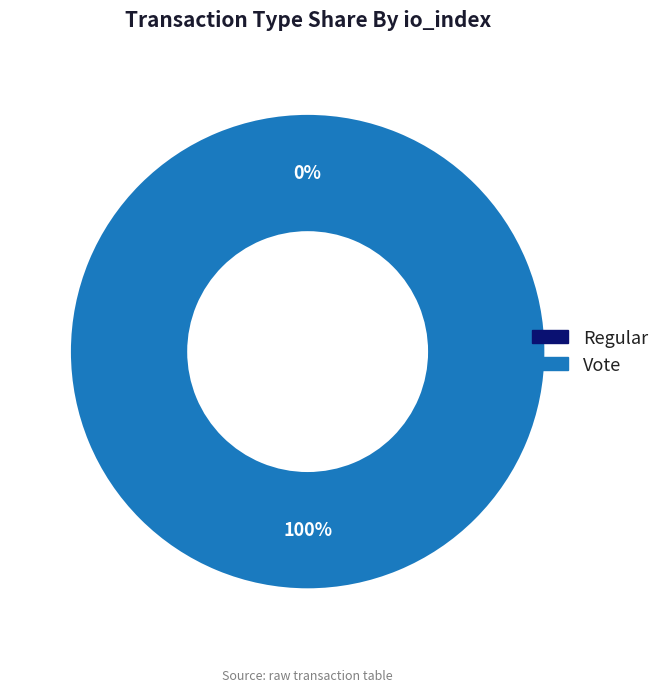

Combined, what portion of the pie is Regular and Vote?

100.0%